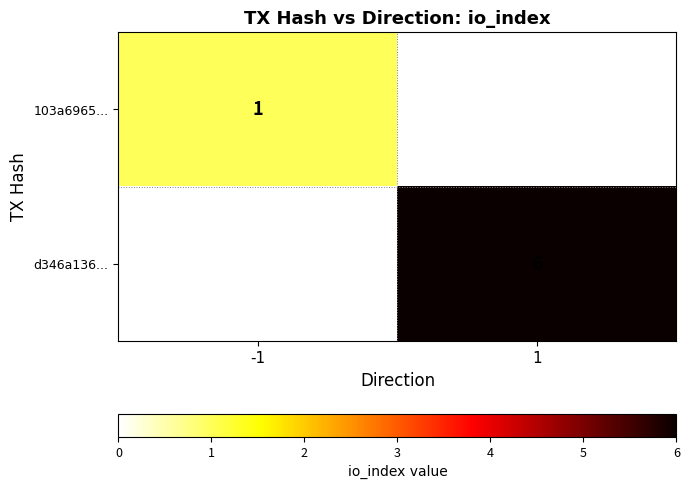

The value of d346a136... at 1 is 3. True or false?

False